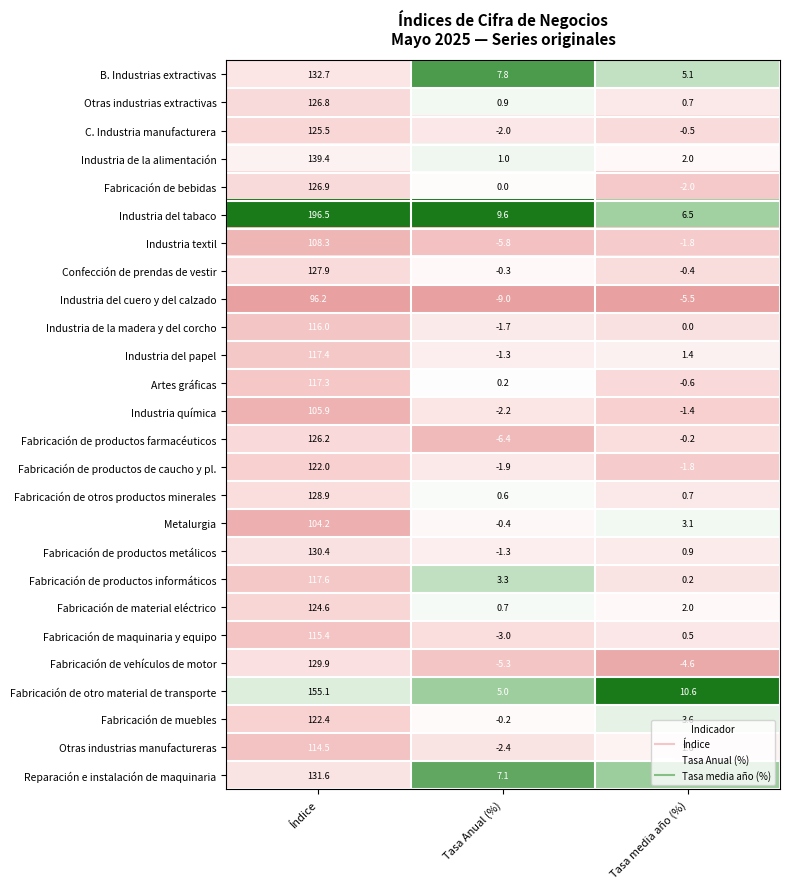

List the series in order of their peak value, lowest first.

Industria del cuero y del calzado, Metalurgia, Industria química, Industria textil, Otras industrias manufactureras, Fabricación de maquinaria y equipo, Industria de la madera y del corcho, Artes gráficas, Industria del papel, Fabricación de productos informáticos, Fabricación de productos de caucho y pl., Fabricación de muebles, Fabricación de material eléctrico, C. Industria manufacturera, Fabricación de productos farmacéuticos, Otras industrias extractivas, Fabricación de bebidas, Confección de prendas de vestir, Fabricación de otros productos minerales, Fabricación de vehículos de motor, Fabricación de productos metálicos, Reparación e instalación de maquinaria, B. Industrias extractivas, Industria de la alimentación, Fabricación de otro material de transporte, Industria del tabaco